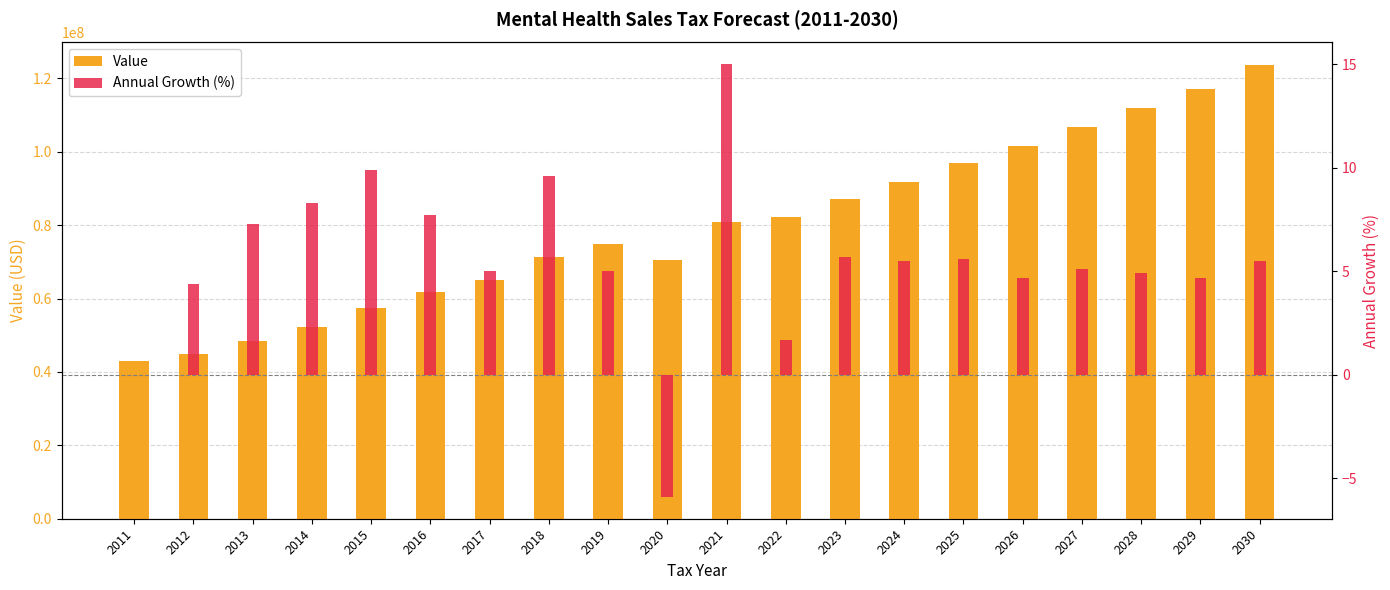

Reading left to right, list all the values displayed in this chart.

Value: 2011=43099477.5	2012=45000360.0	2013=48298262.6	2014=52288413.0	2015=57487652.5	2016=61907549.7	2017=64979113.7	2018=71198451.8	2019=74773246.5	2020=70393210.2	2021=80966711.0	2022=82313824.9	2023=87010787.4	2024=91775933.5	2025=96946416.9	2026=101464878.7	2027=106641067.2	2028=111884223.5	2029=117140295.2	2030=123596019.3
Annual Growth (%): 2011=0.0	2012=4.4	2013=7.3	2014=8.3	2015=9.9	2016=7.7	2017=5.0	2018=9.6	2019=5.0	2020=-5.9	2021=15.0	2022=1.7	2023=5.7	2024=5.5	2025=5.6	2026=4.7	2027=5.1	2028=4.9	2029=4.7	2030=5.5